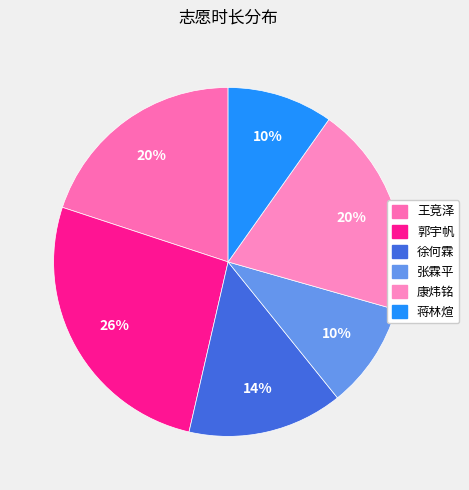

Count the number of slices in the pie.

6